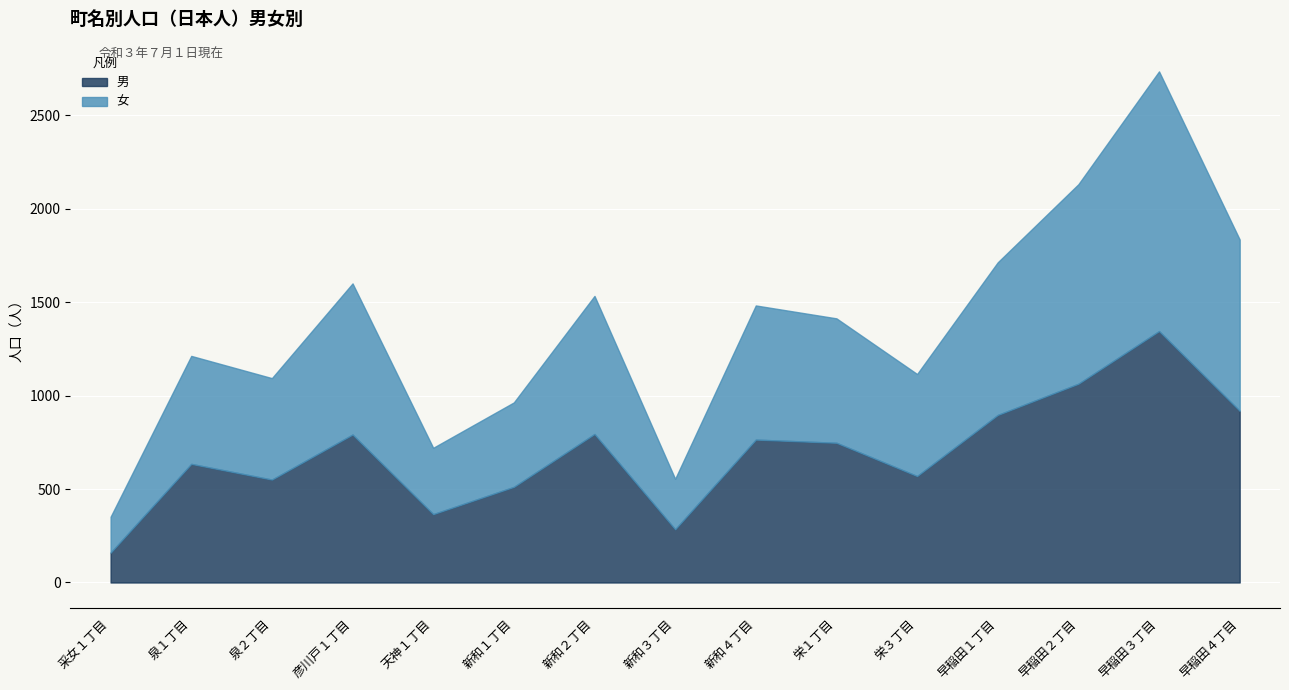

After their last crossing, which series has the higher values: 男 or 女?

男